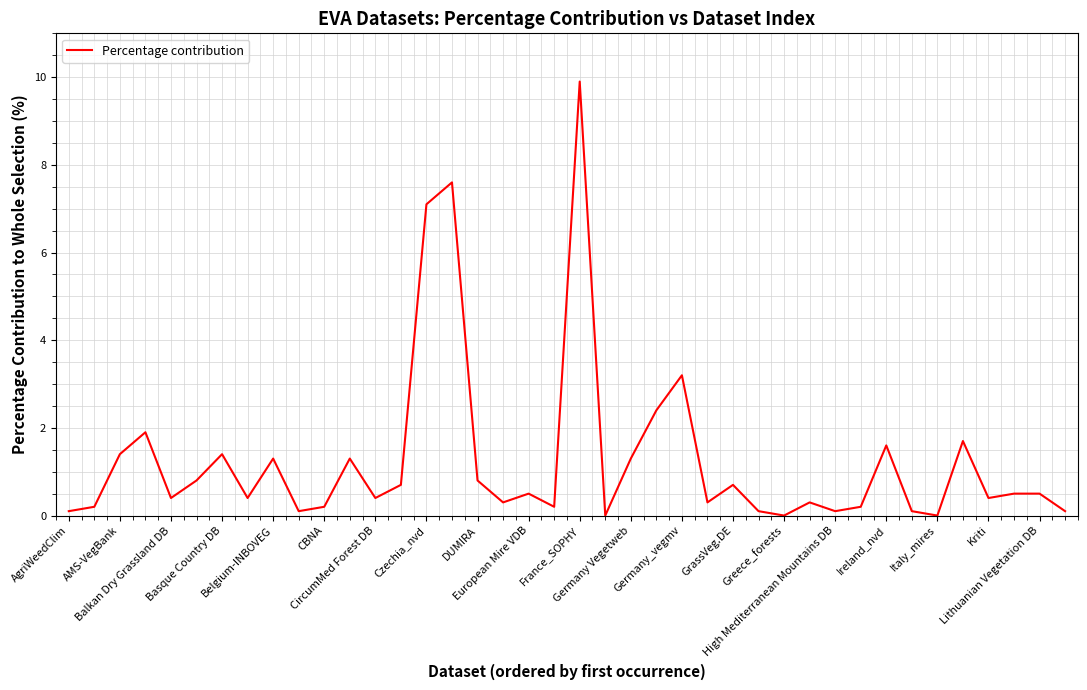

What is the difference between the maximum and minimum values?

9.9